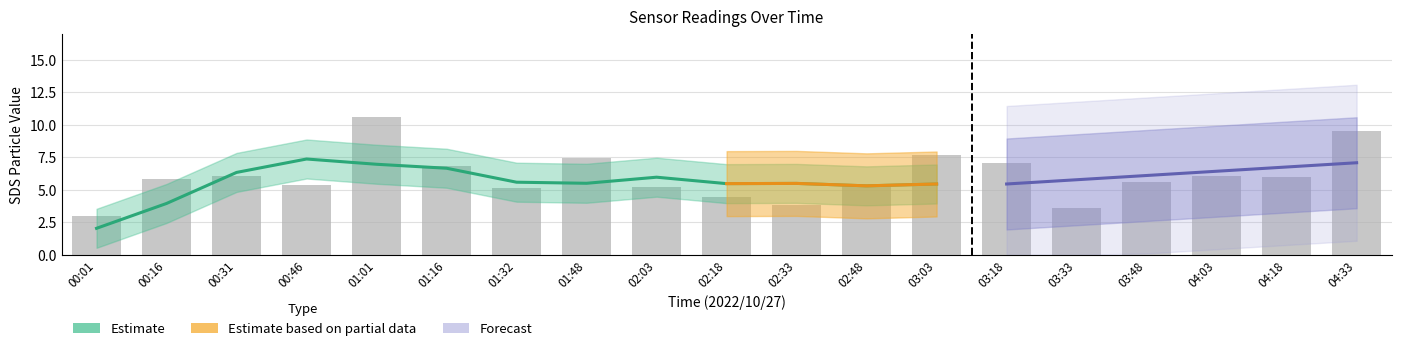

Is it true that the value at 02:03 is 5.2?

True